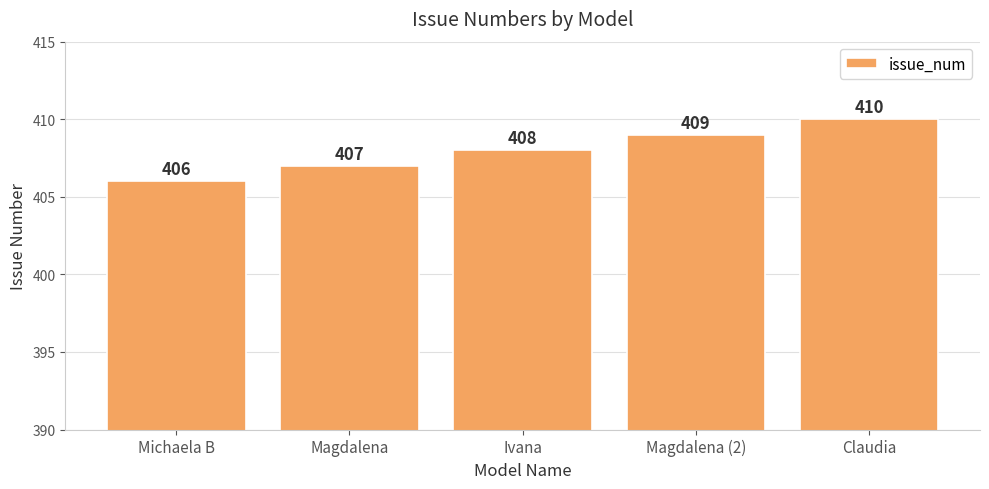

What is the value of the 5th bar from the left?

410